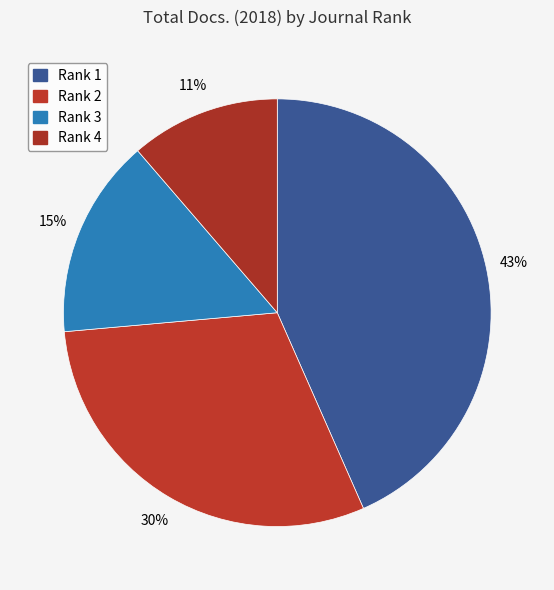

How many slices are in this pie chart?

4